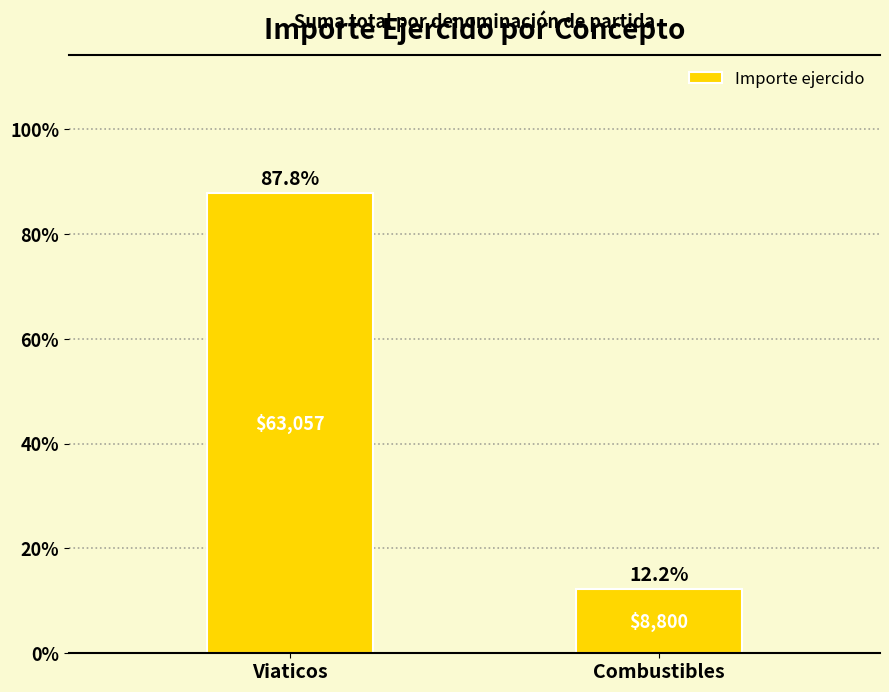

What is the difference between the maximum and minimum values?

75.5